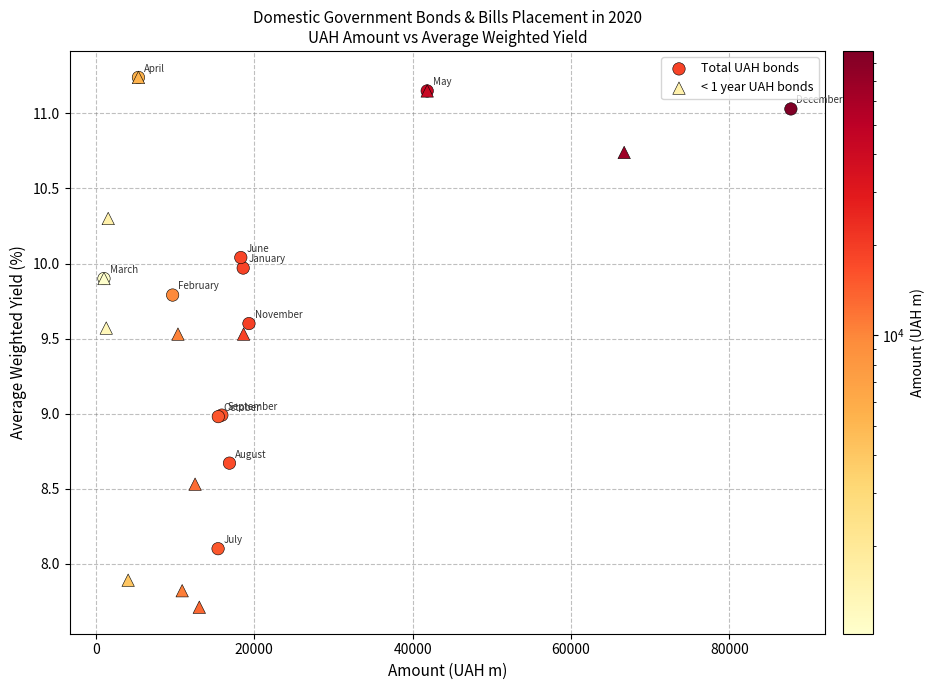

Which series contains the lowest Y value?

< 1 year UAH bonds